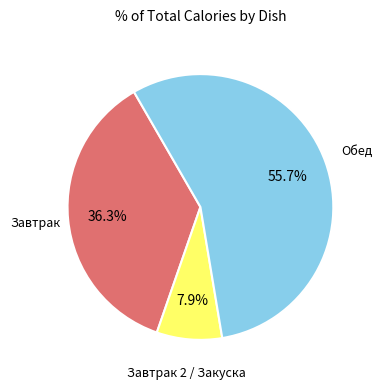

To the nearest percent, what is the difference between the largest and smallest slice percentages?

48%